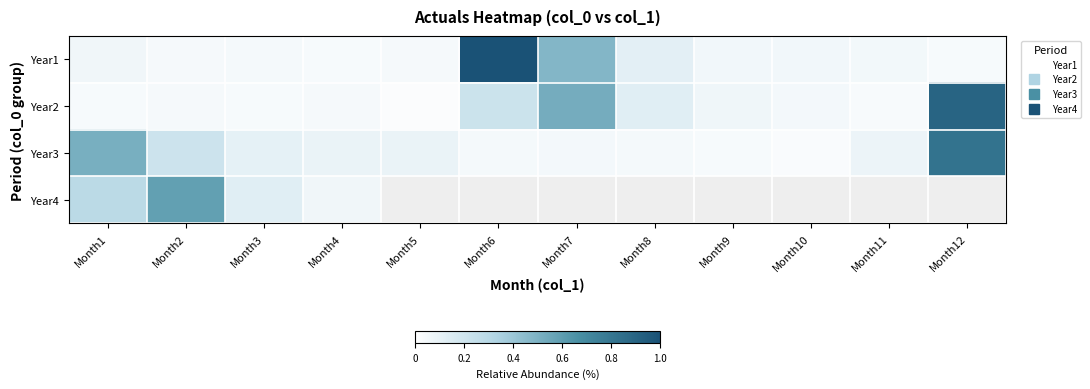

What is the sum of all Year3 values?

2.1